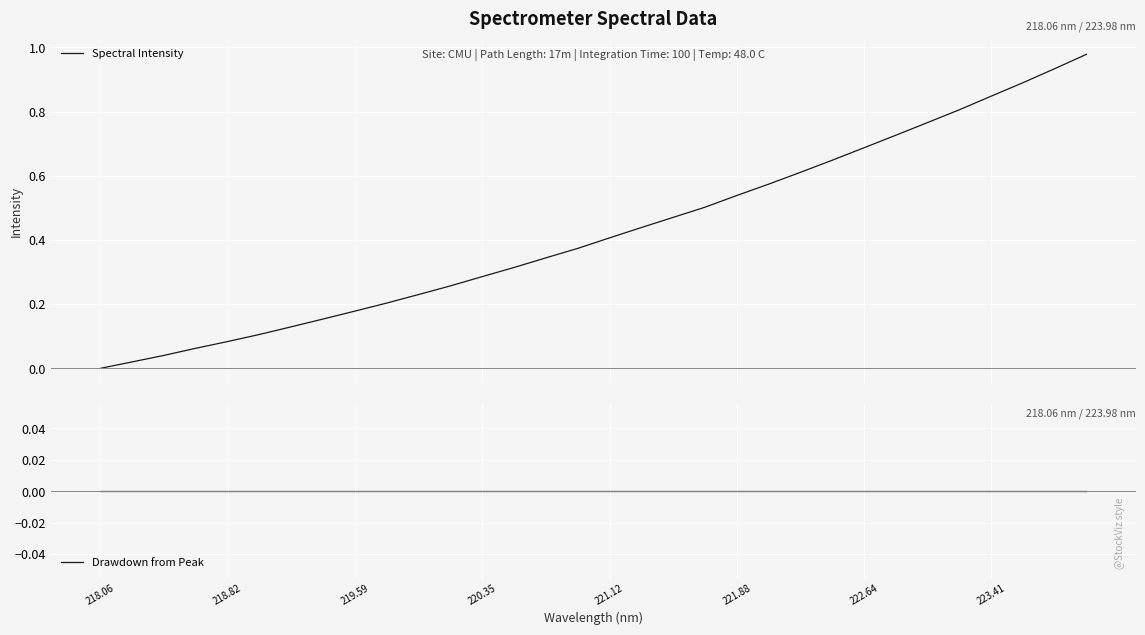

True or false: Spectral Intensity and Drawdown from Peak intersect in this chart.

False